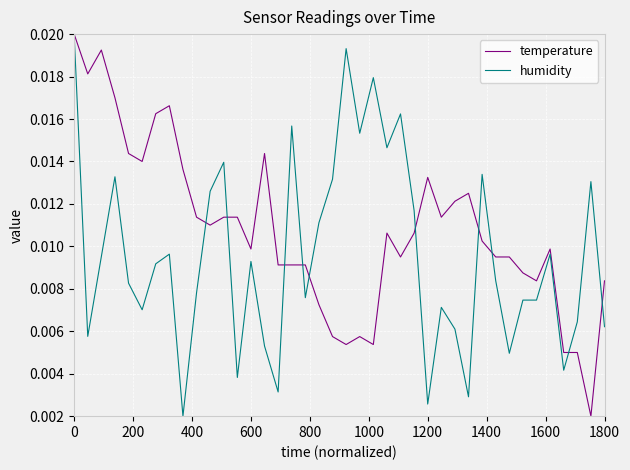

Which series ends up on top after the final intersection of temperature and humidity?

temperature